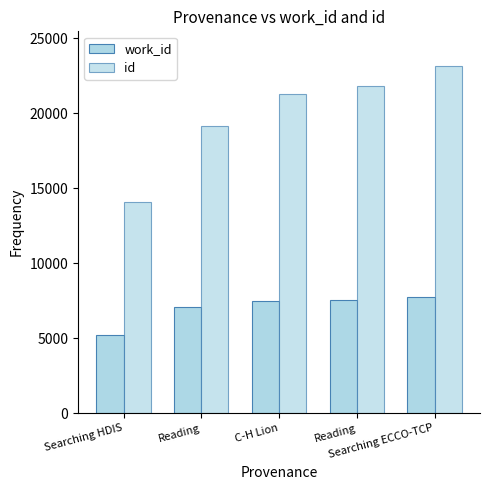

How many values in the id series are below 21270?

2